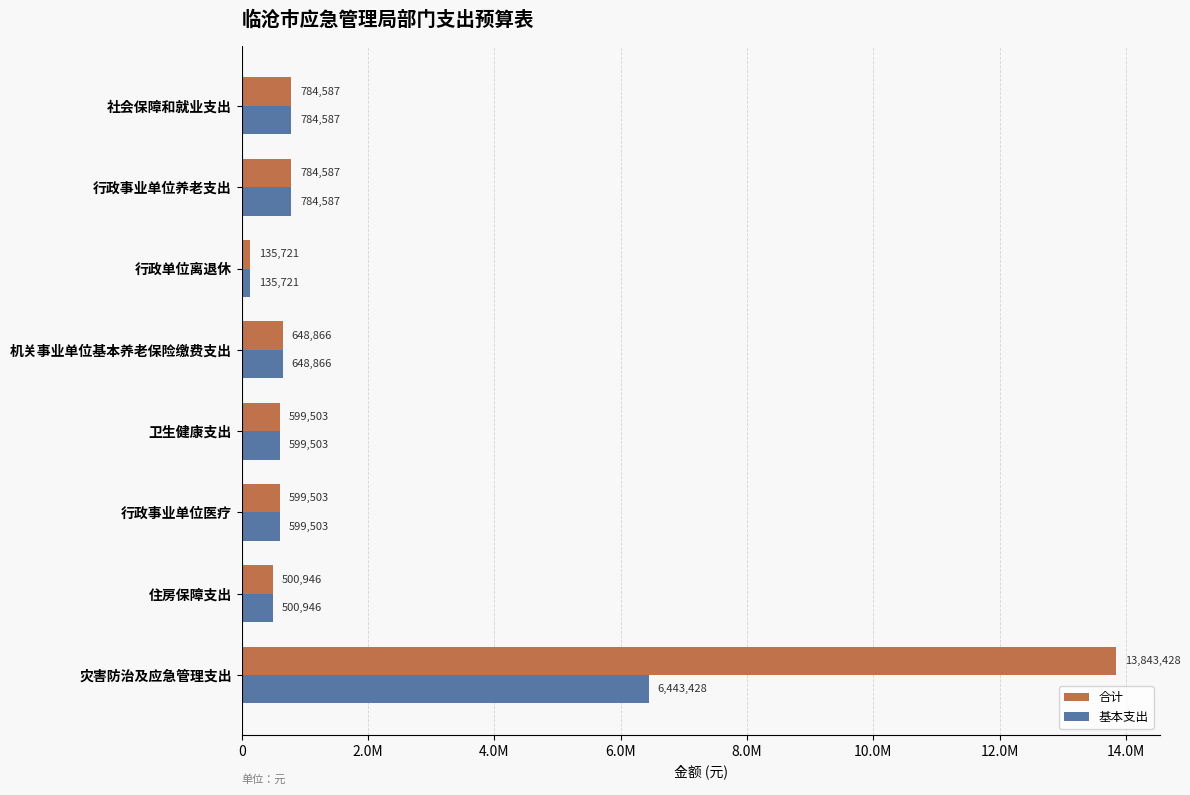

What are all the series names shown in the legend?

合计, 基本支出